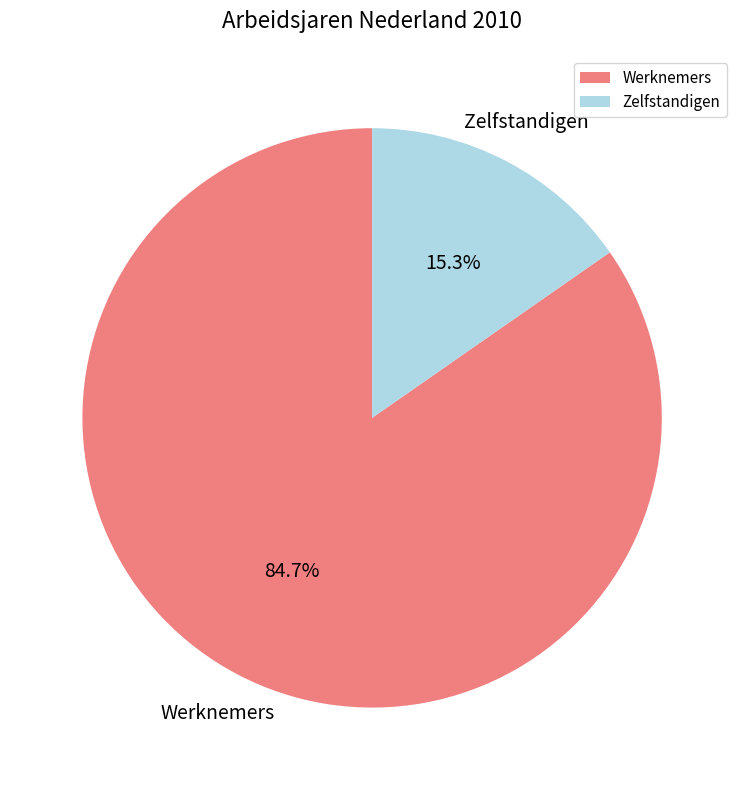

To the nearest percent, what is the difference between the largest and smallest slice percentages?

69%